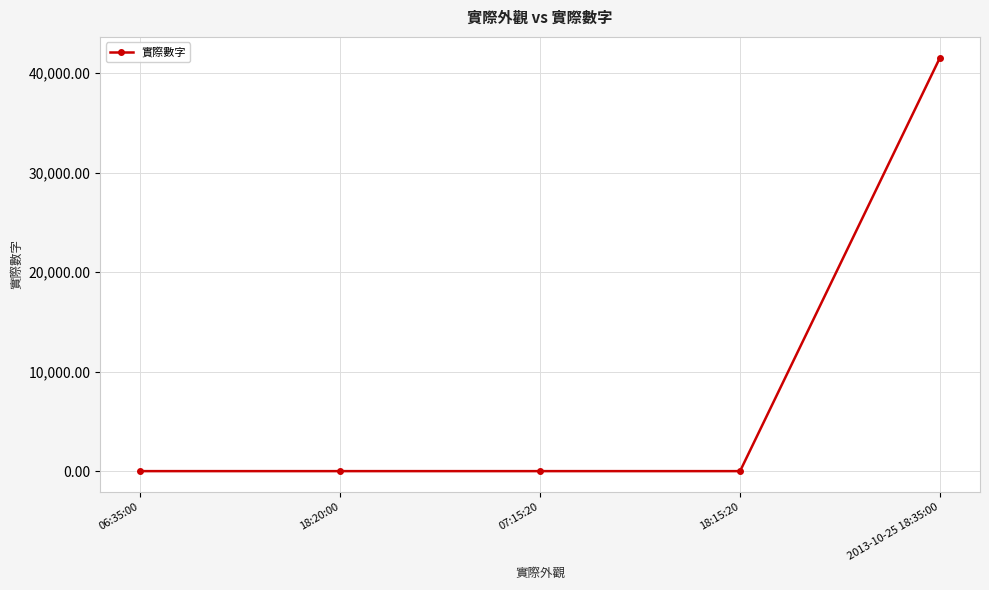

What is the maximum value shown in the chart?

41572.8